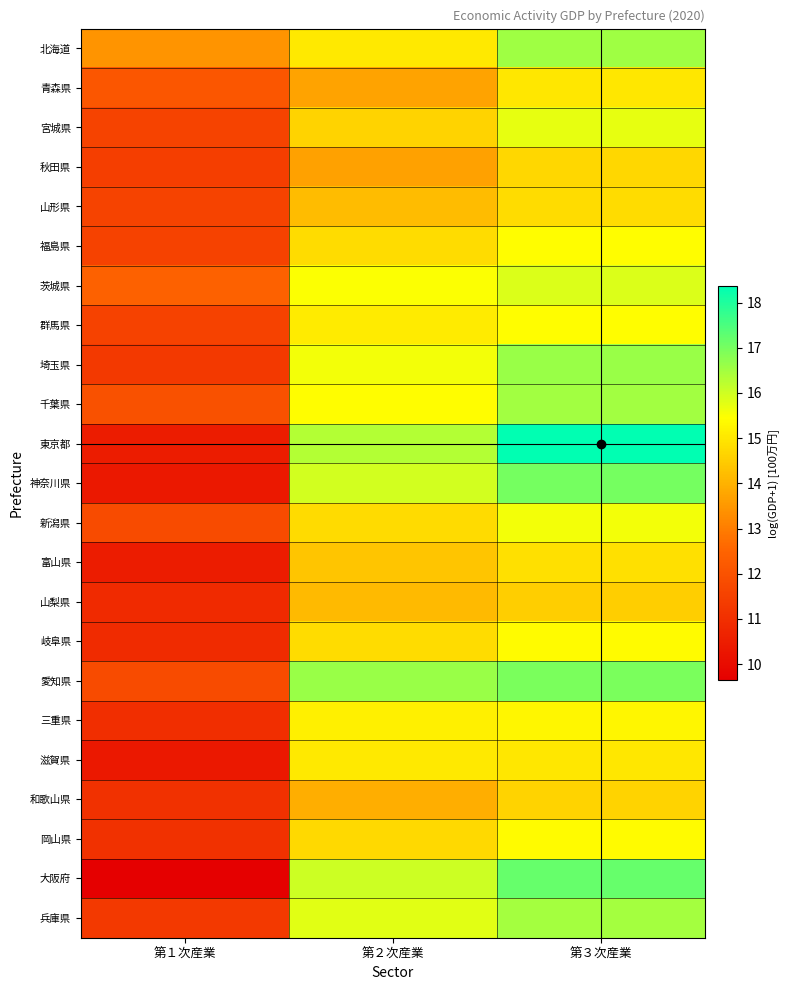

Between 第２次産業 and 第３次産業, which is larger?

第３次産業